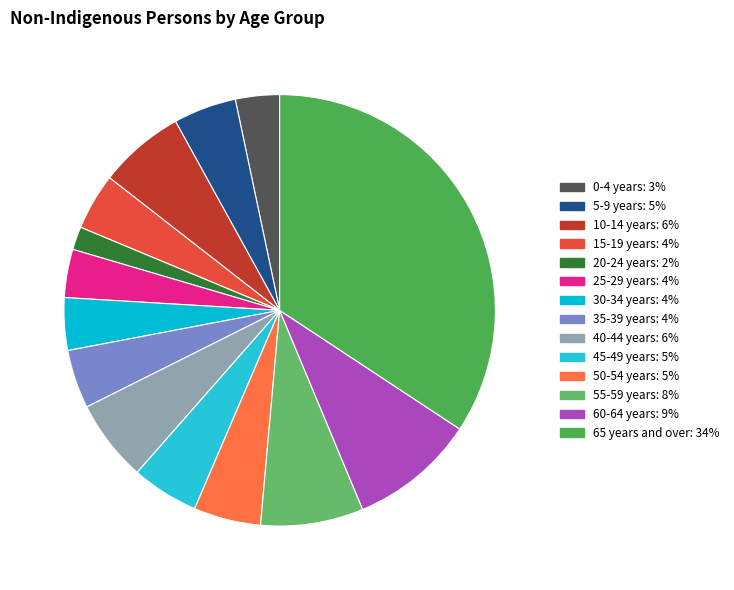

What percentage is the 35-39 years slice, to the nearest percent?

4%